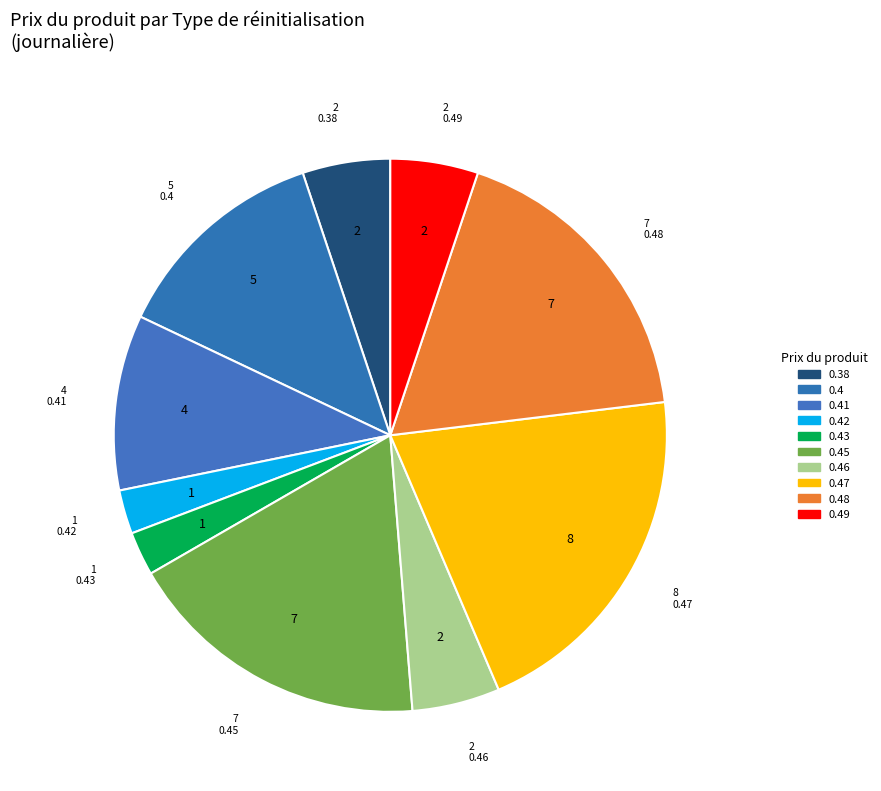

Which slice is the largest?

0.47